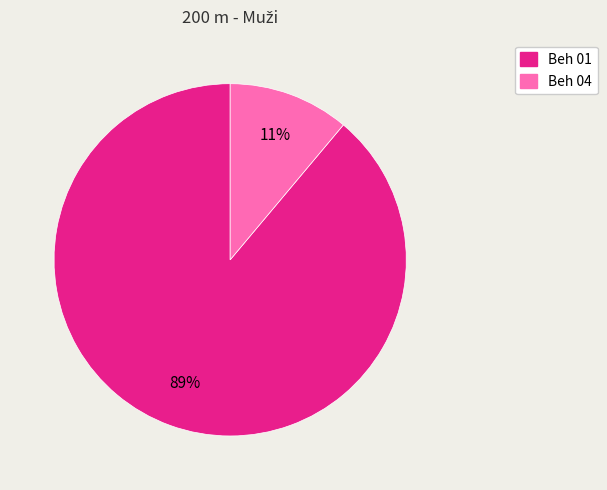

Combined, do Beh 01 and Beh 04 account for over 50%?

Yes